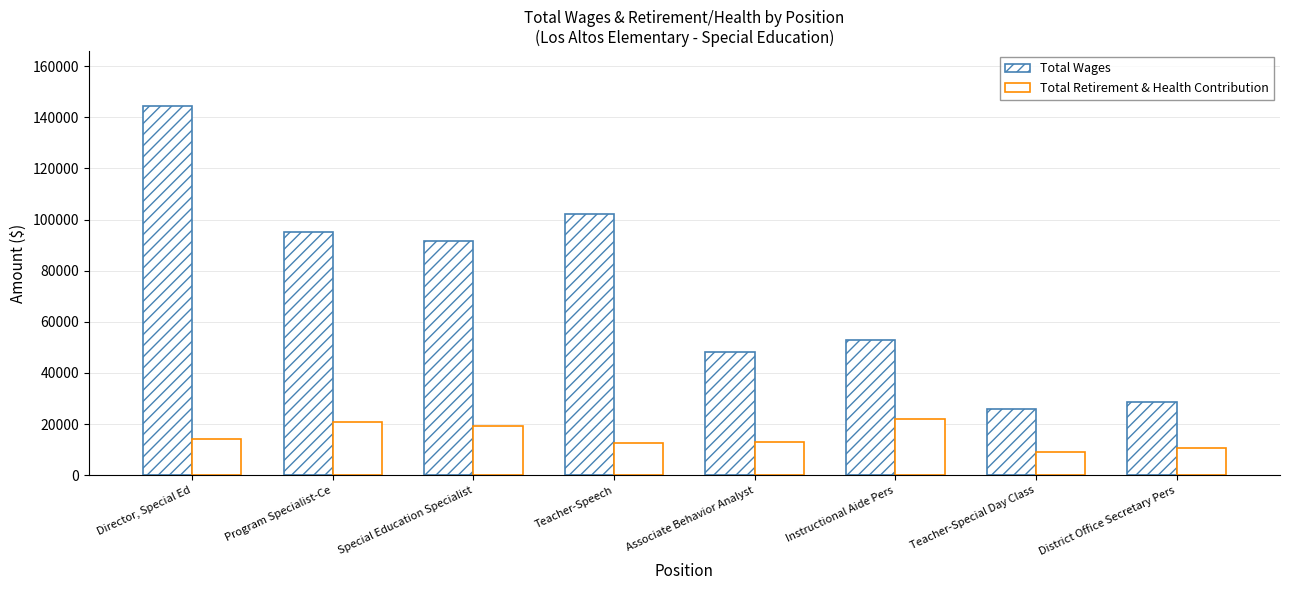

Are the bars horizontal?

No